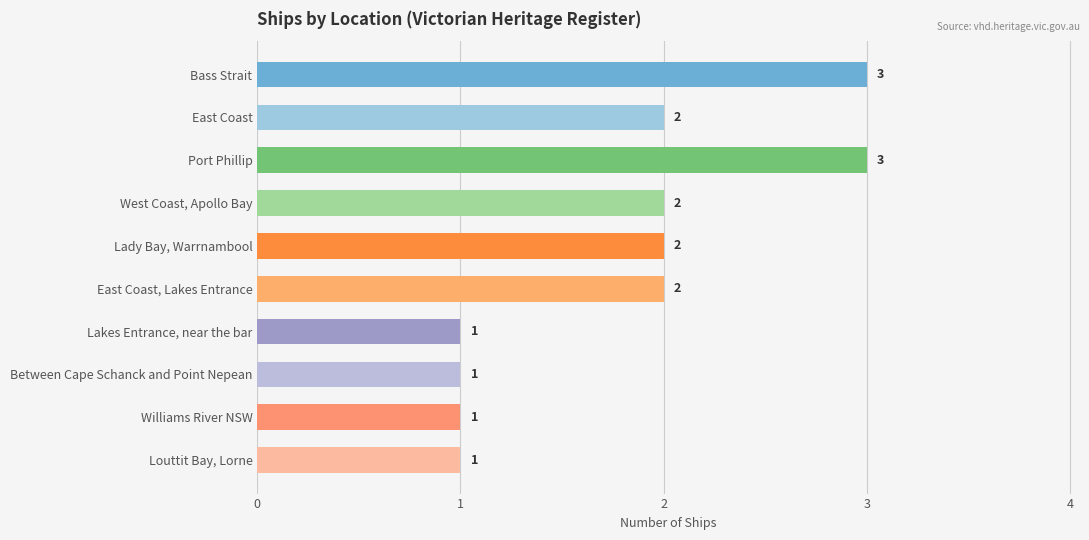

What is the sum of all values?

18